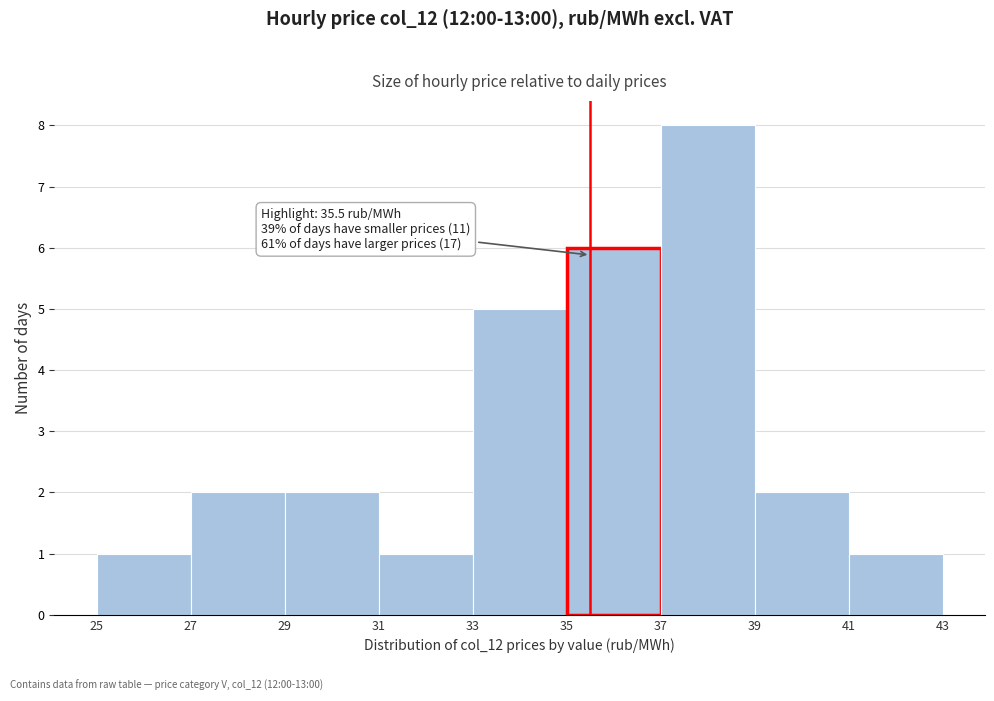

Which range on the x-axis has the tallest bar?

37 to 39